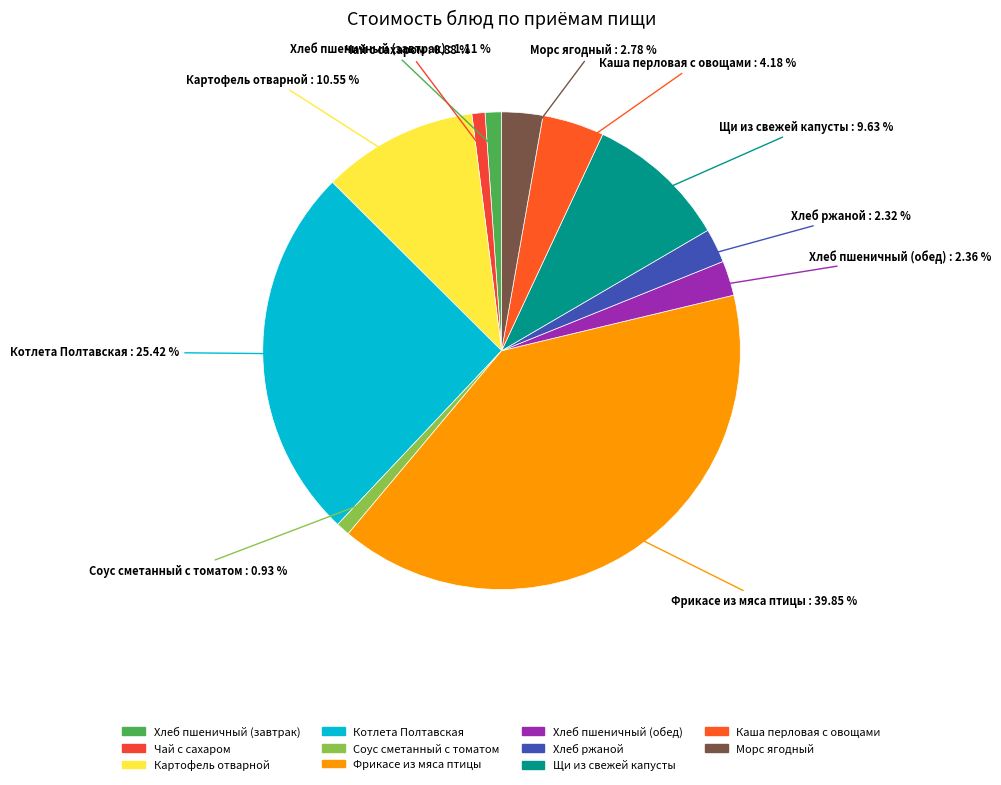

To the nearest percent, what portion does Морс ягодный represent?

3%